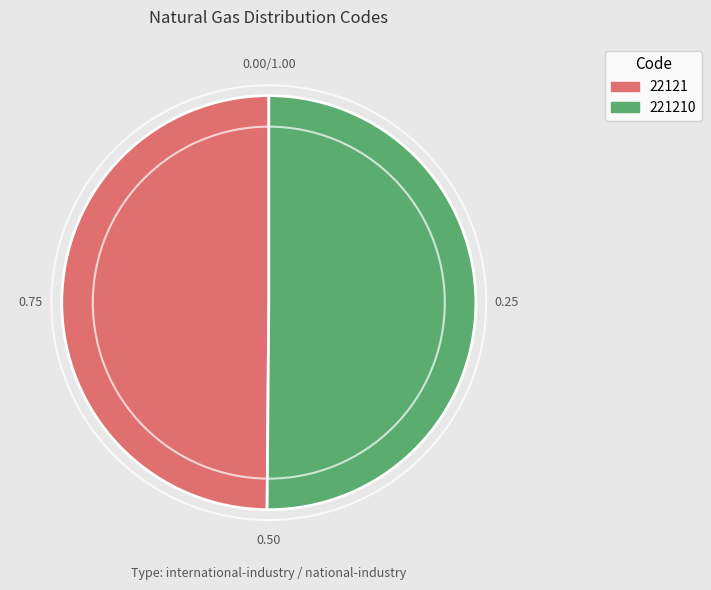

Combined, do 22121 and 221210 account for over 50%?

Yes